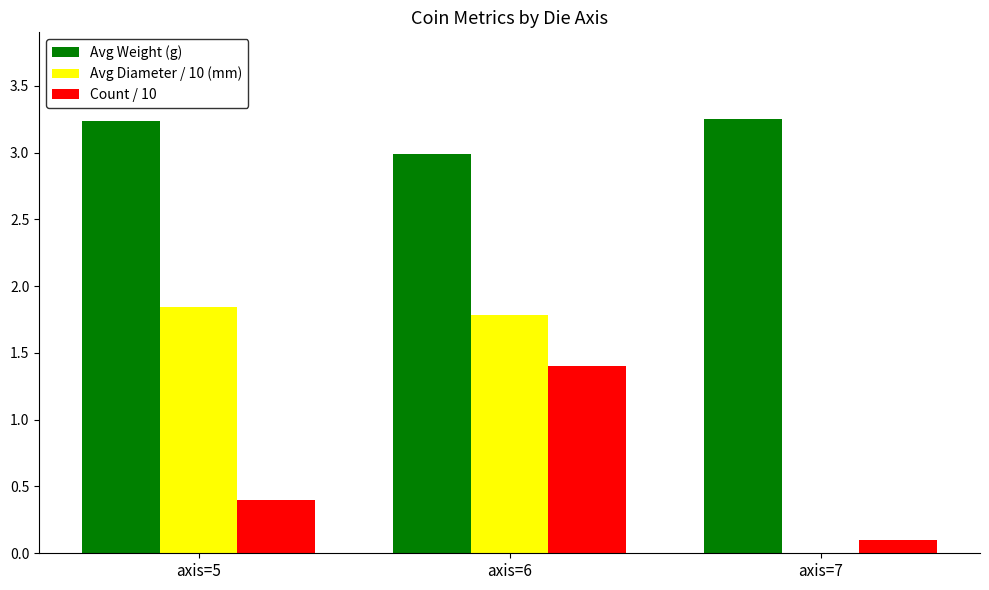

Which series has the largest total across all categories?

Avg Weight (g)